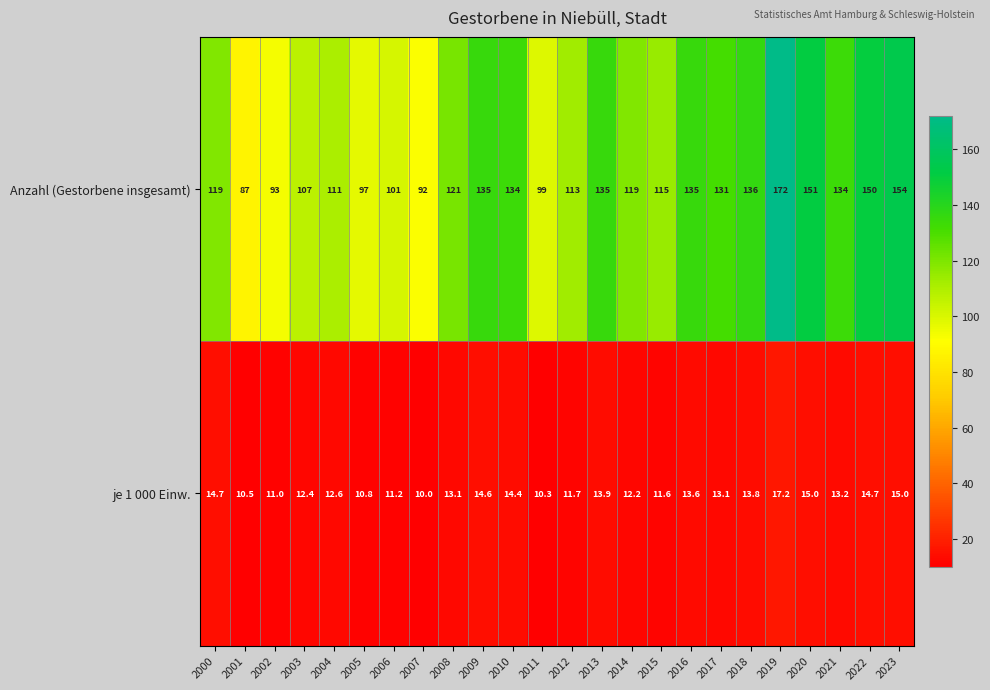

List the series in order of their overall mean, highest first.

Anzahl (Gestorbene insgesamt), je 1 000 Einw.